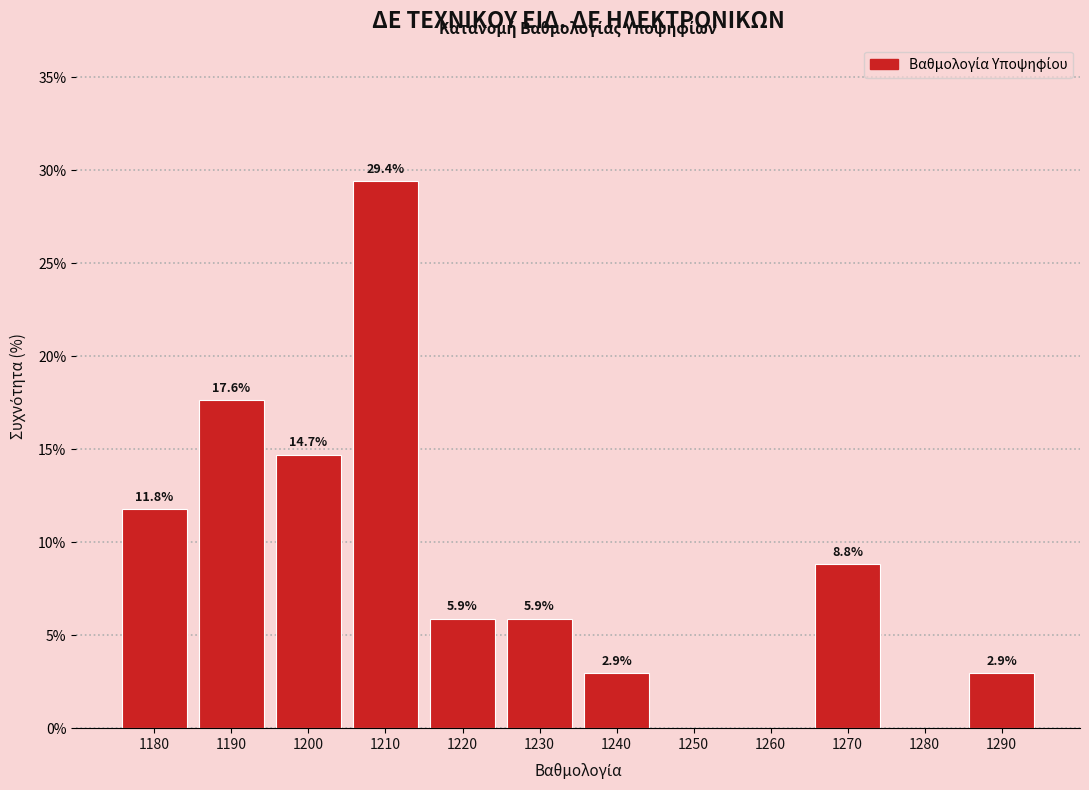

Reading left to right, transcribe all the data shown in this chart.

1180=11.8	1190=17.6	1200=14.7	1210=29.4	1220=5.9	1230=5.9	1240=2.9	1250=0.0	1260=0.0	1270=8.8	1280=0.0	1290=2.9